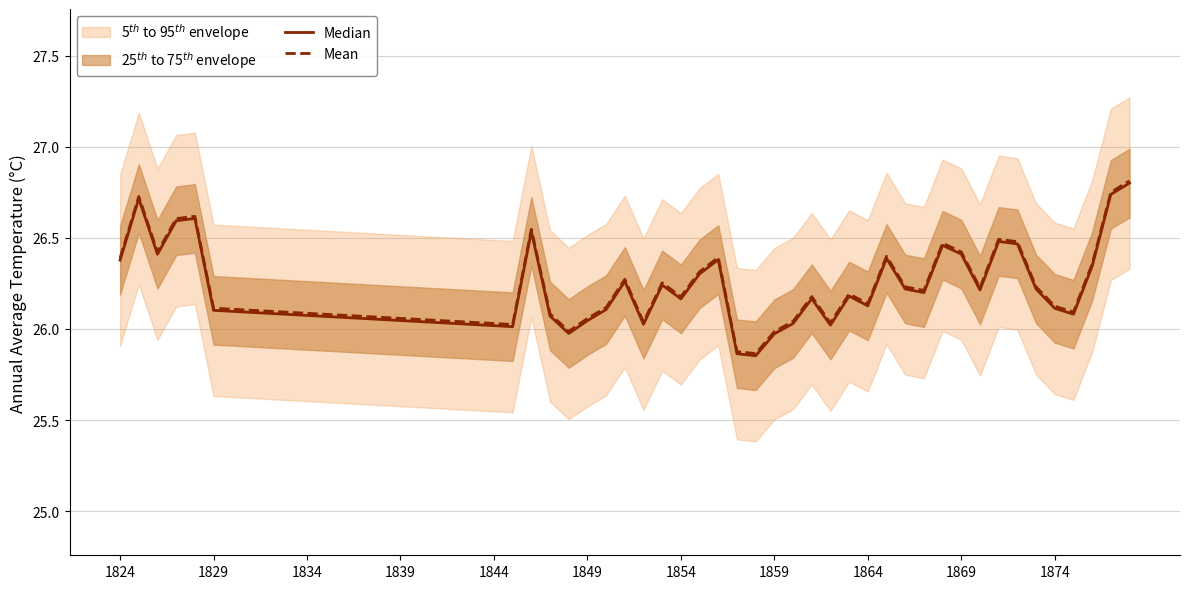

How many lines are shown in the chart?

2